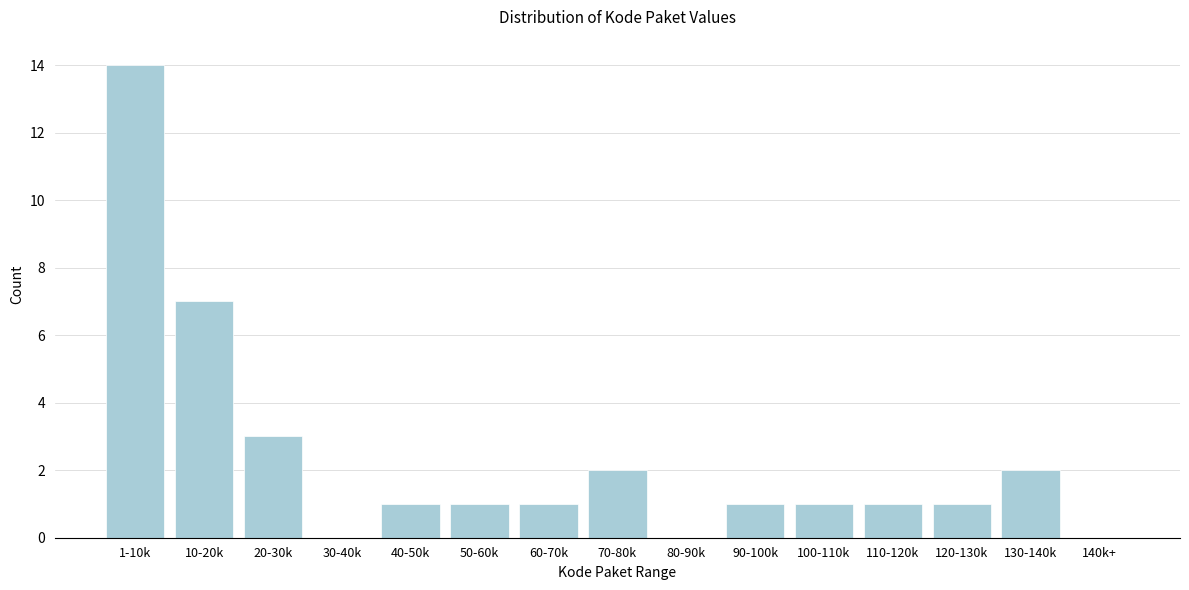

Reading left to right, list all the values displayed in this chart.

1-10k=14	10-20k=7	20-30k=3	30-40k=0	40-50k=1	50-60k=1	60-70k=1	70-80k=2	80-90k=0	90-100k=1	100-110k=1	110-120k=1	120-130k=1	130-140k=2	140k+=0